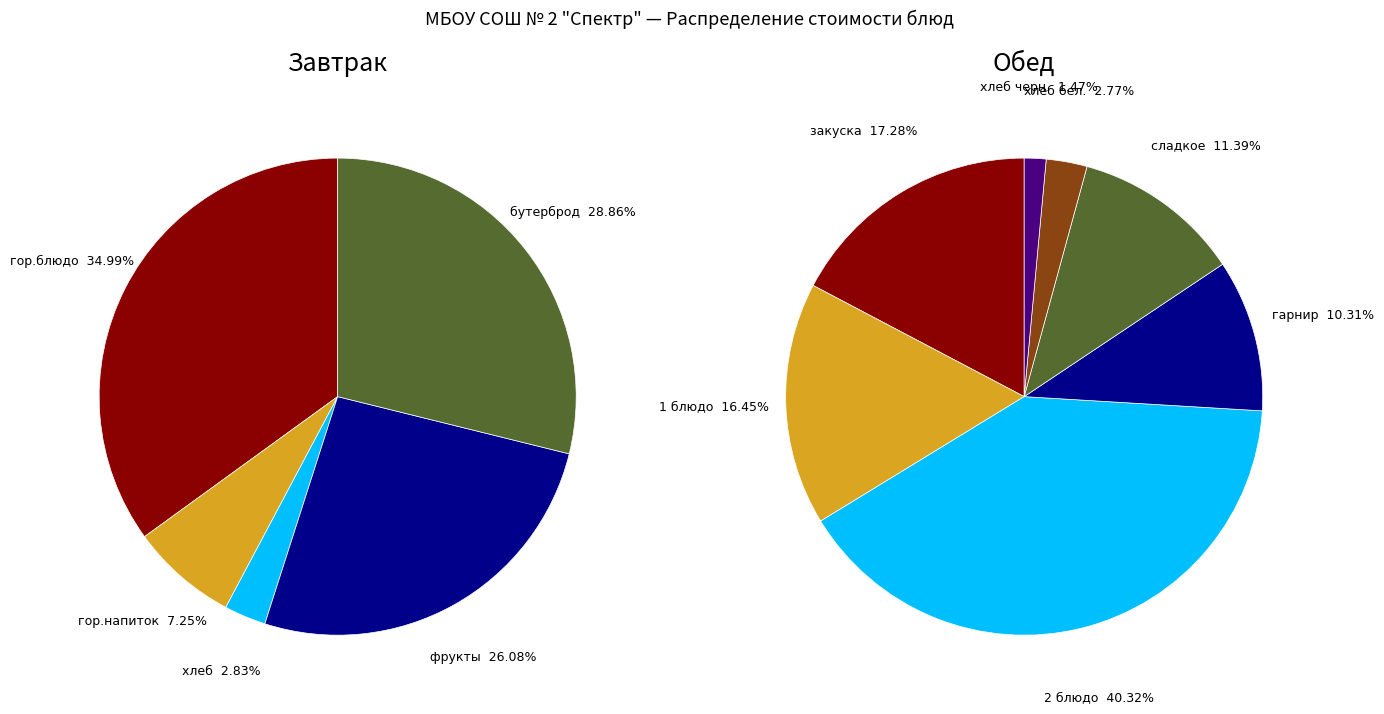

Between фрукты (Яблоко свежее) and хлеб (Хлеб ржаной), which is larger?

фрукты (Яблоко свежее)